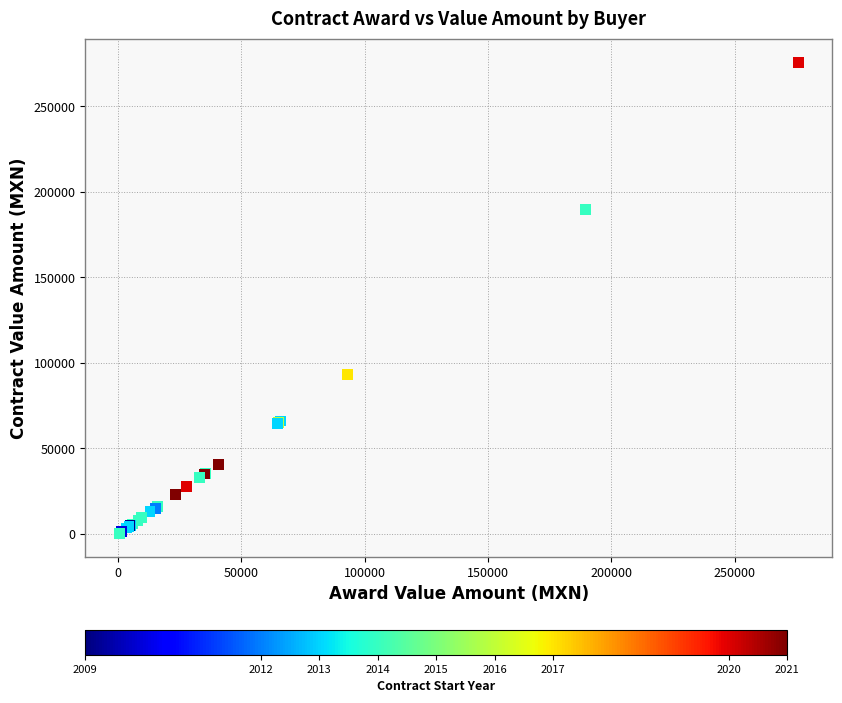

What Y value in the scatter plot is closest to 138146?

93152.0